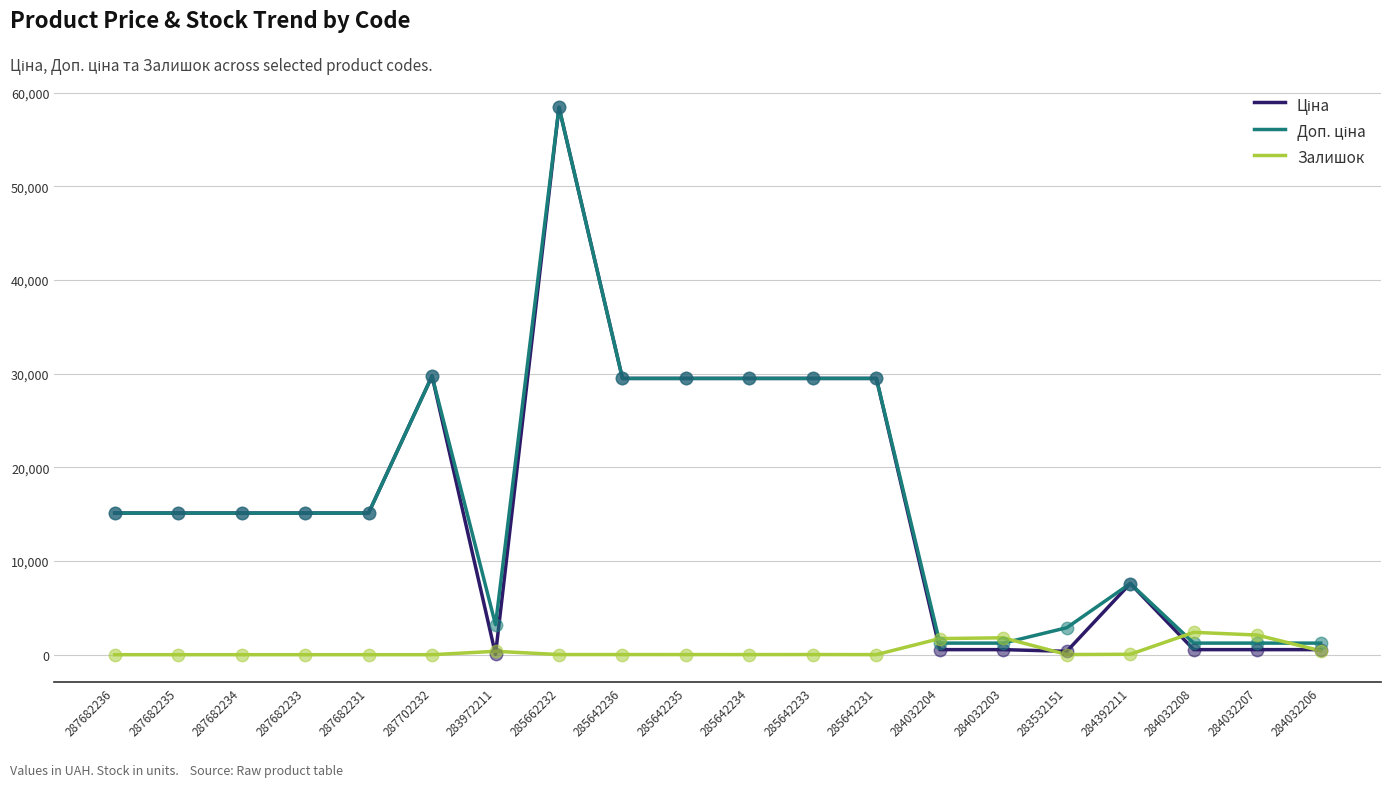

What is the total value across all series at 287682231?

30240.0